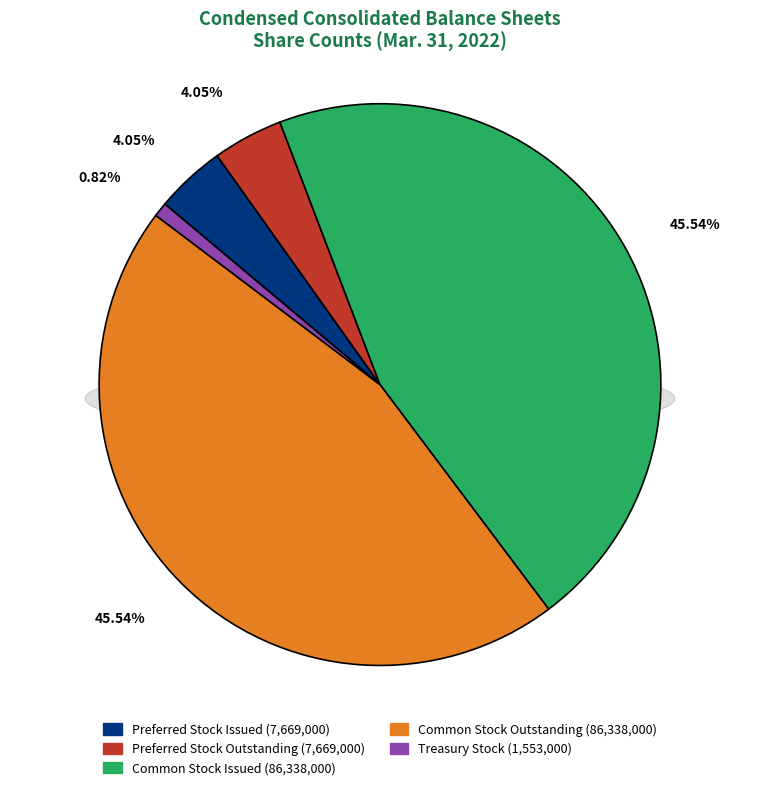

How many segments does this pie chart have?

5